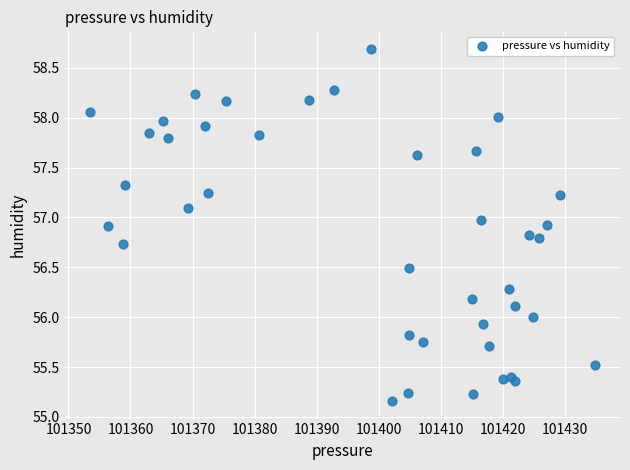

What is the range of Y values (max minus min)?

3.5